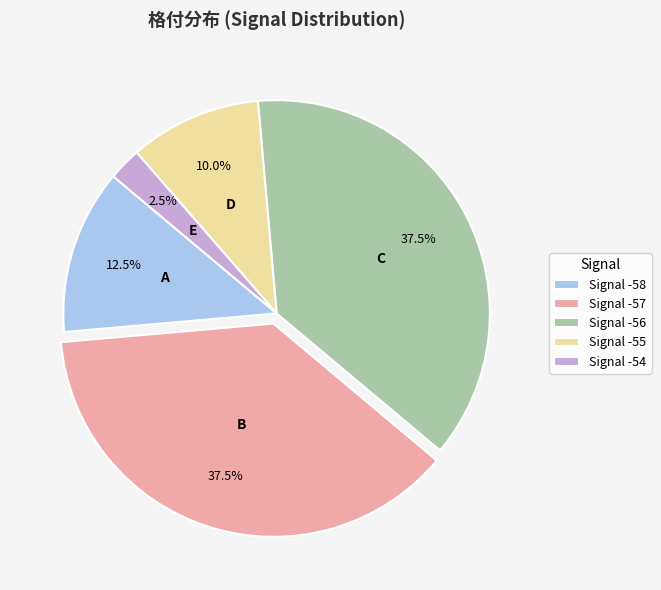

Approximately how many times larger is the value at Signal -56 compared to Signal -57?

1.0